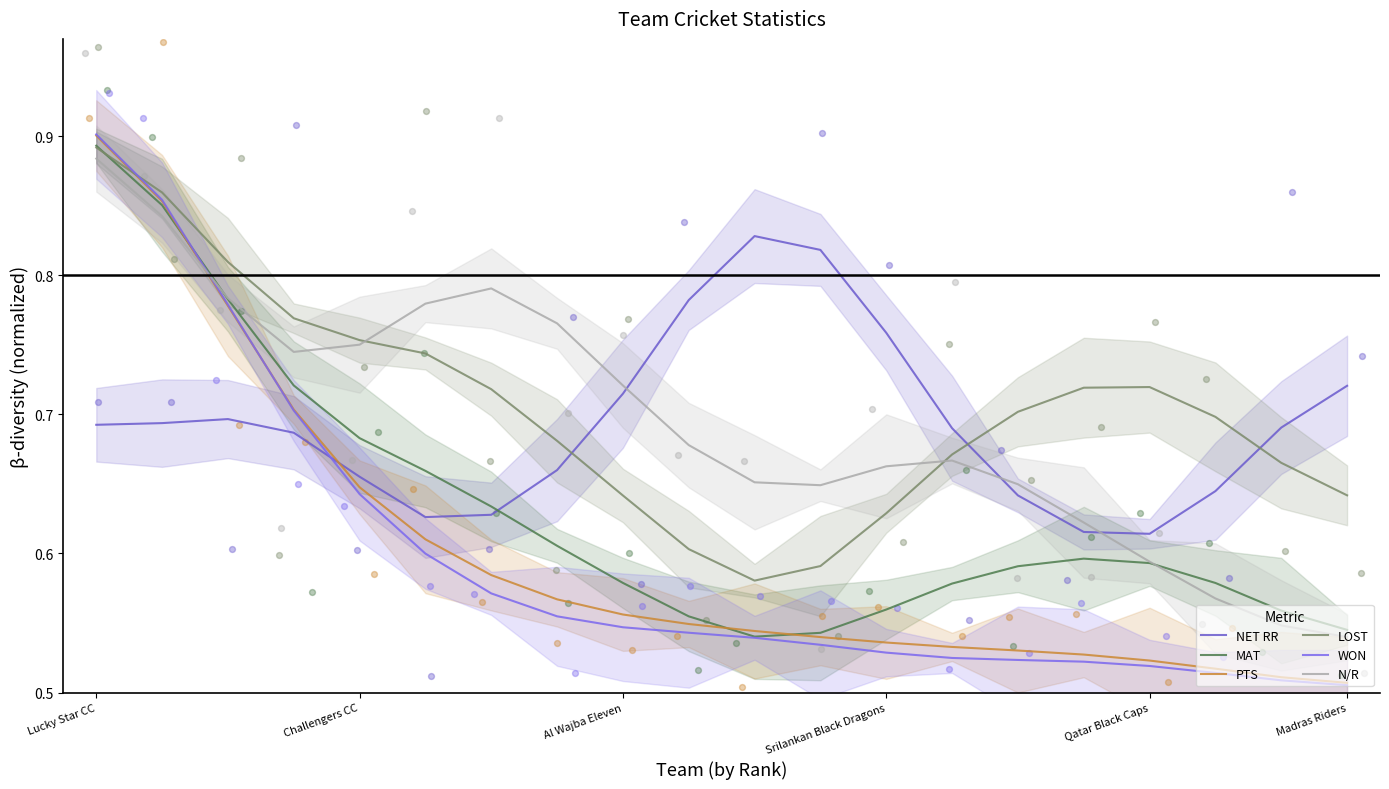

What are all the series names shown in the legend?

NET RR, MAT, PTS, LOST, WON, N/R